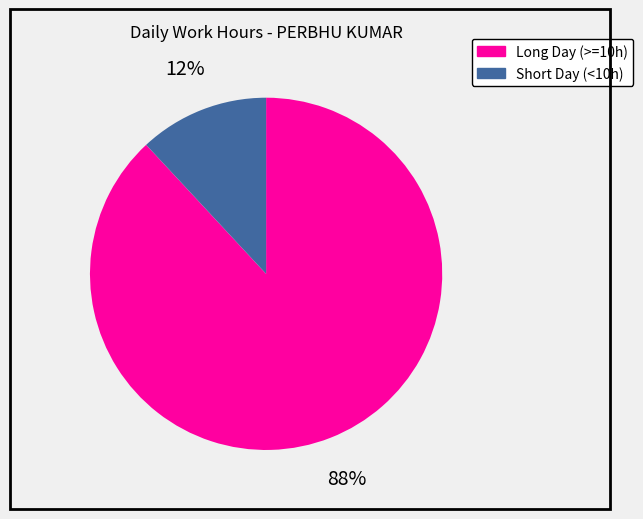

Is there any slice that represents more than half of the pie?

Yes